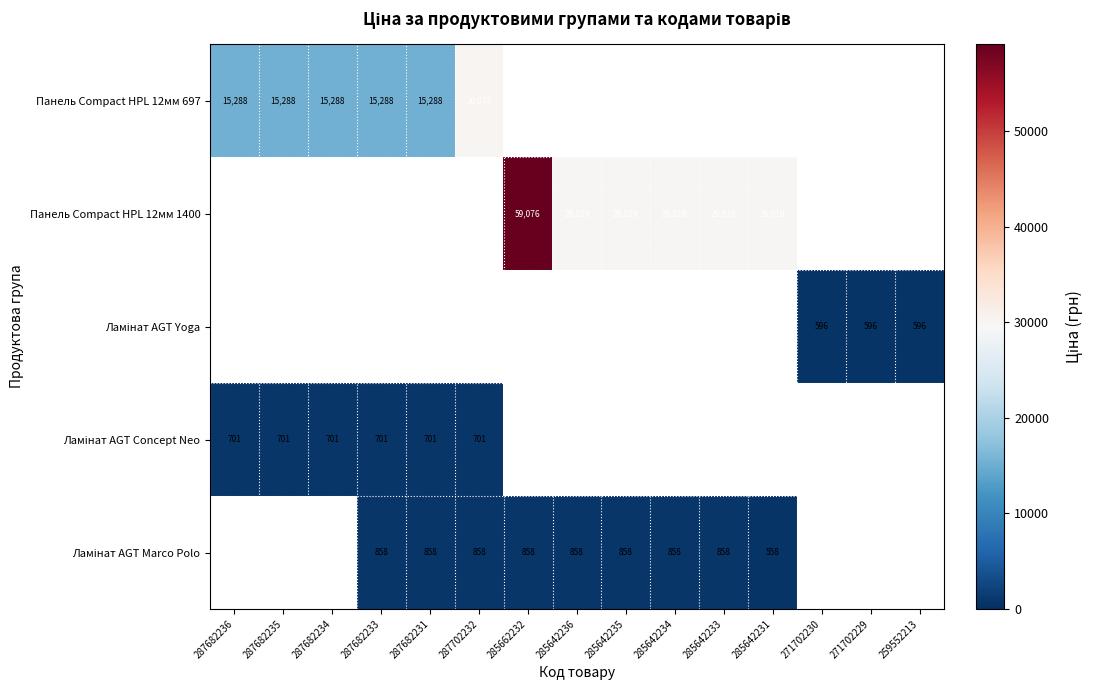

How many categories are shown in the chart?

15